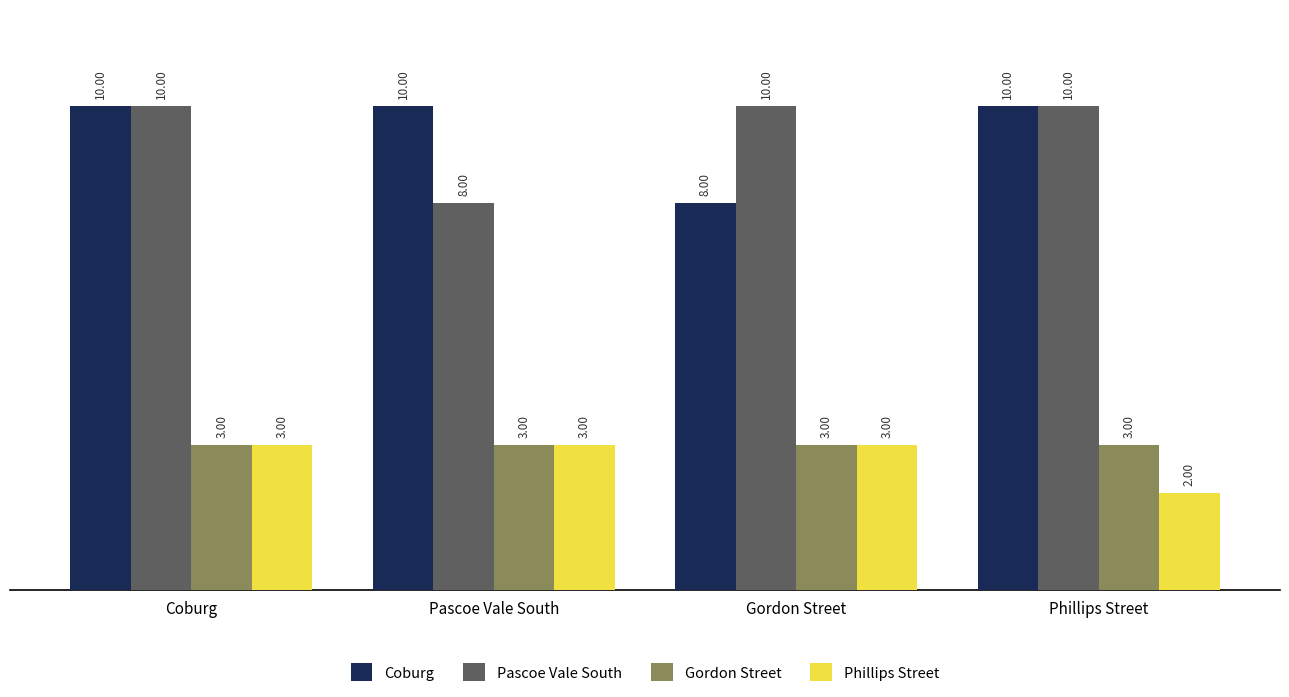

What value does the Coburg series have at Phillips Street?

10